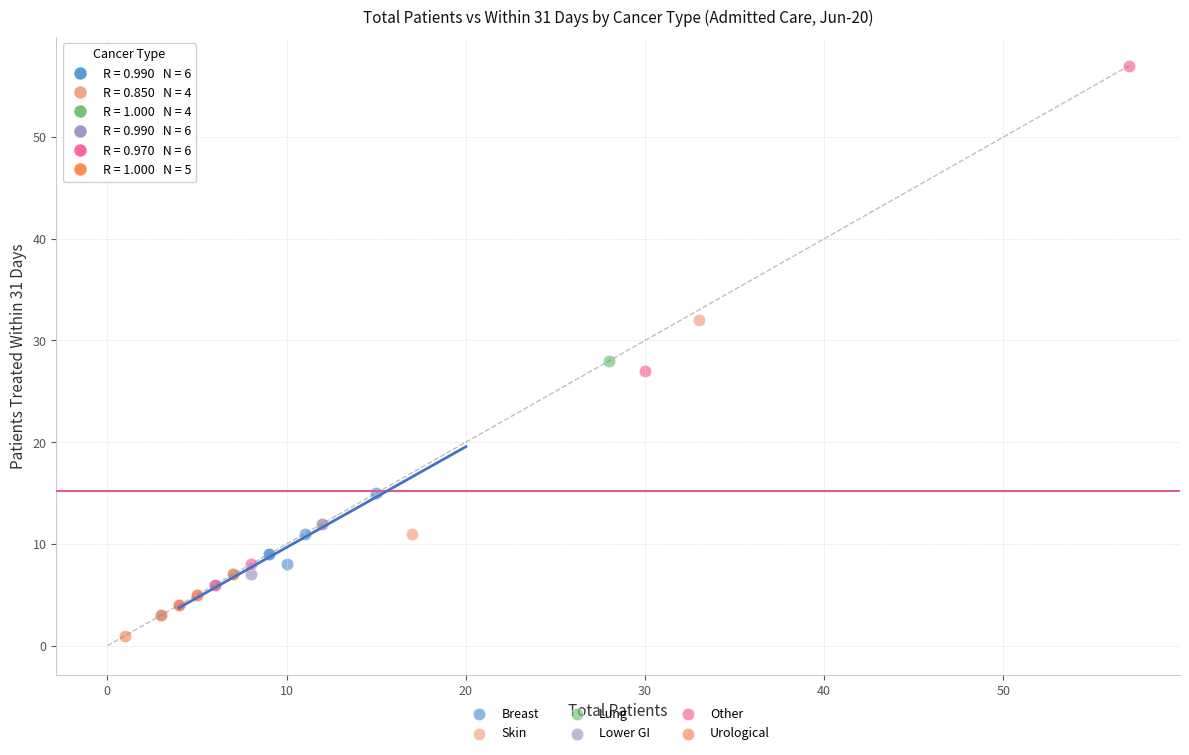

Which series reaches the maximum Y coordinate?

Other